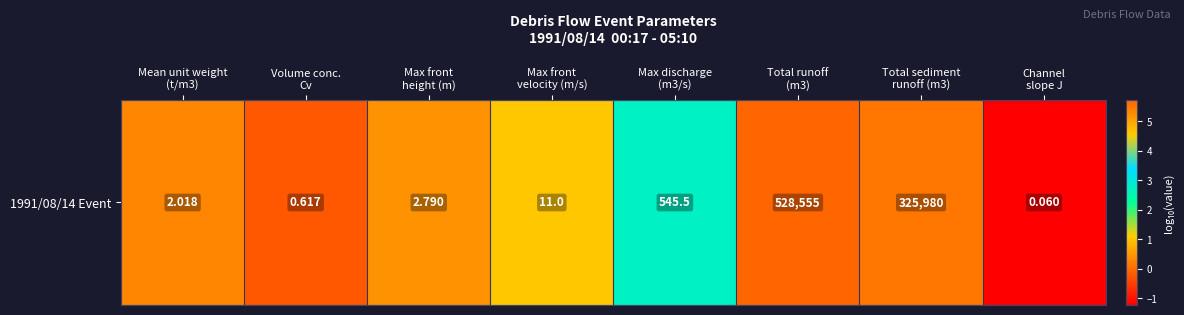

Reading right to left, list all the values displayed in this chart.

-1.2	5.5	5.7	2.7	1.0	0.4	-0.2	0.3